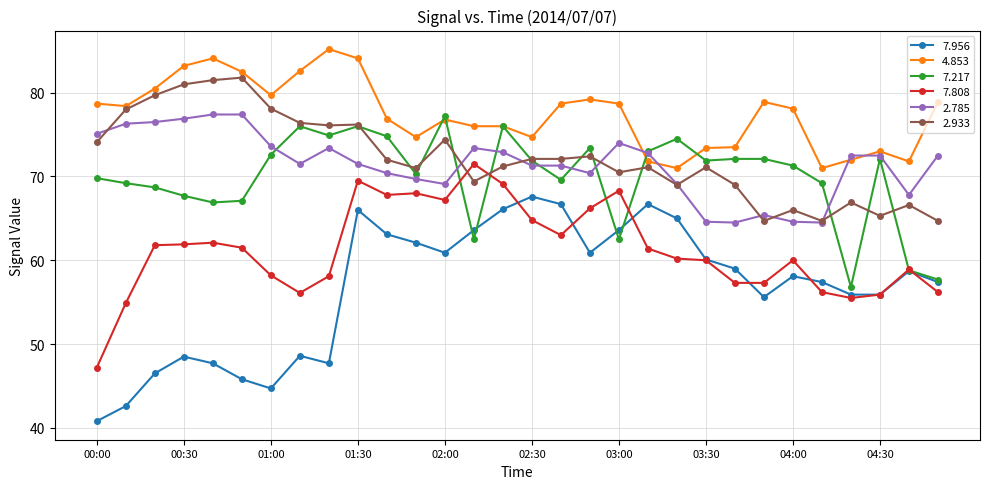

Which series has the widest spread of values?

7.956